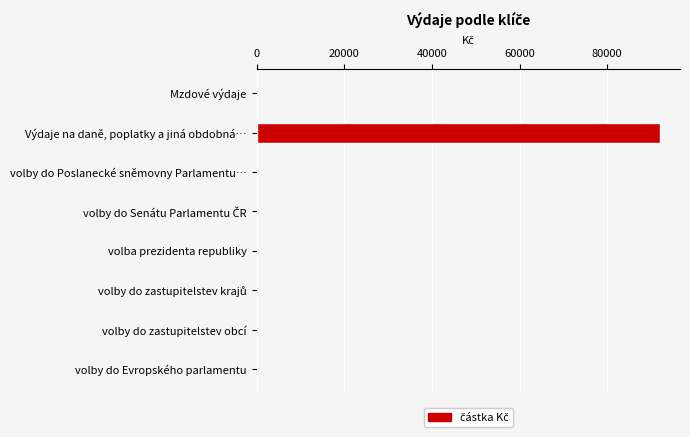

What is the sum of all values?

91989.6